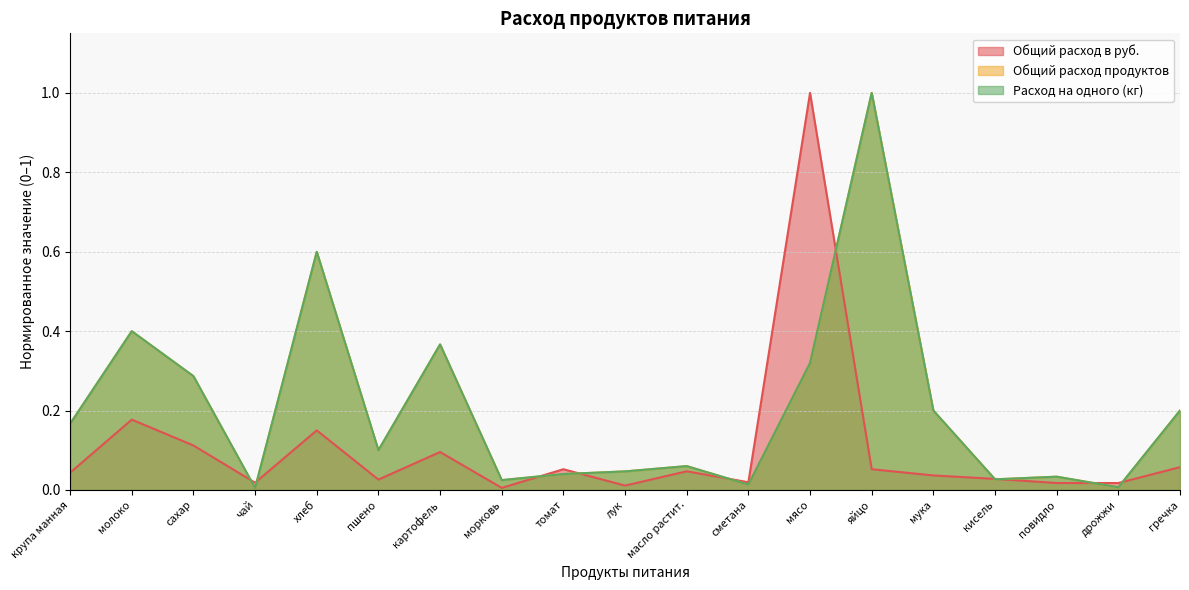

How many lines are shown in the chart?

3